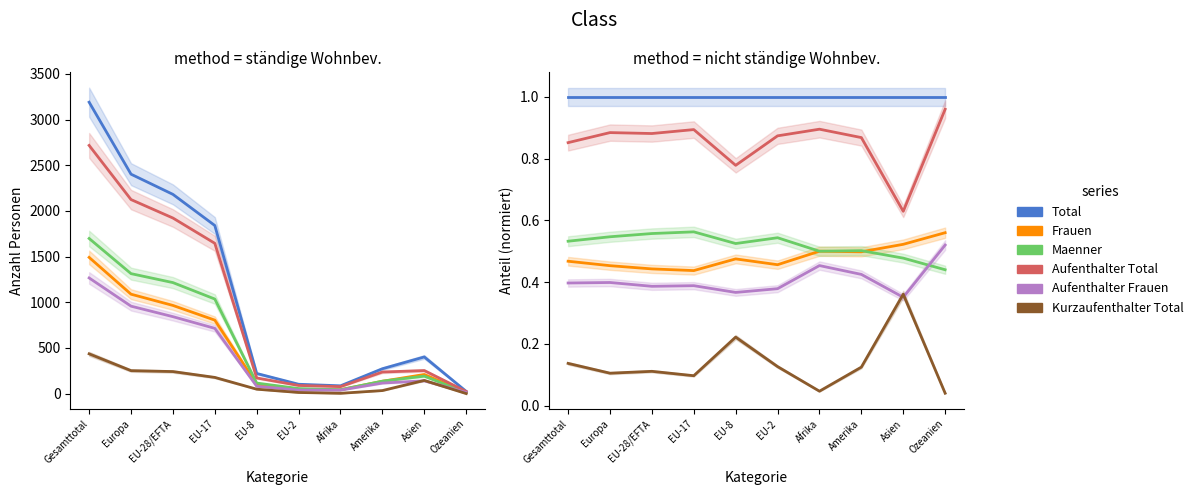

At how many categories does at least one series exceed 0?

10